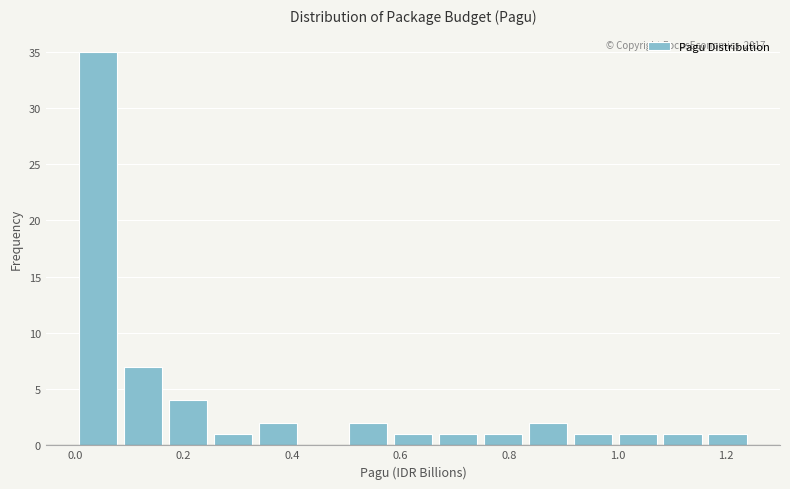

Over which range of the x-axis is the bar tallest?

0.00 to 0.08